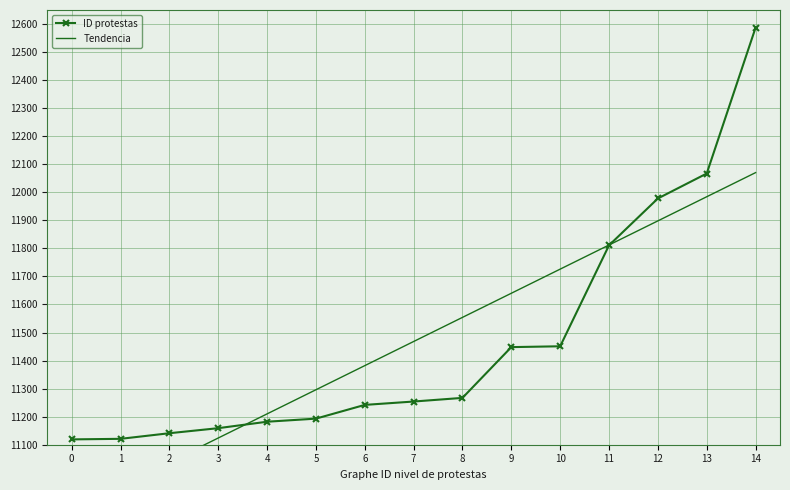

Where is ID protestas nearest to the value 11853?

11